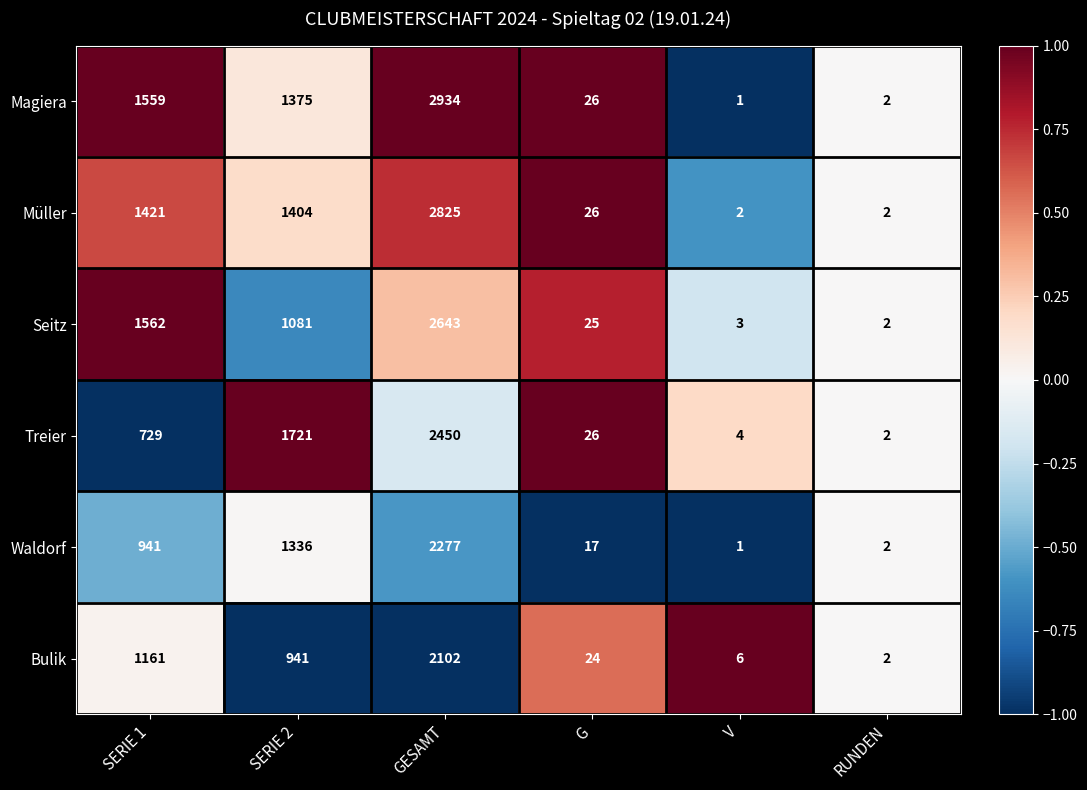

What is the minimum value shown in the chart?

1